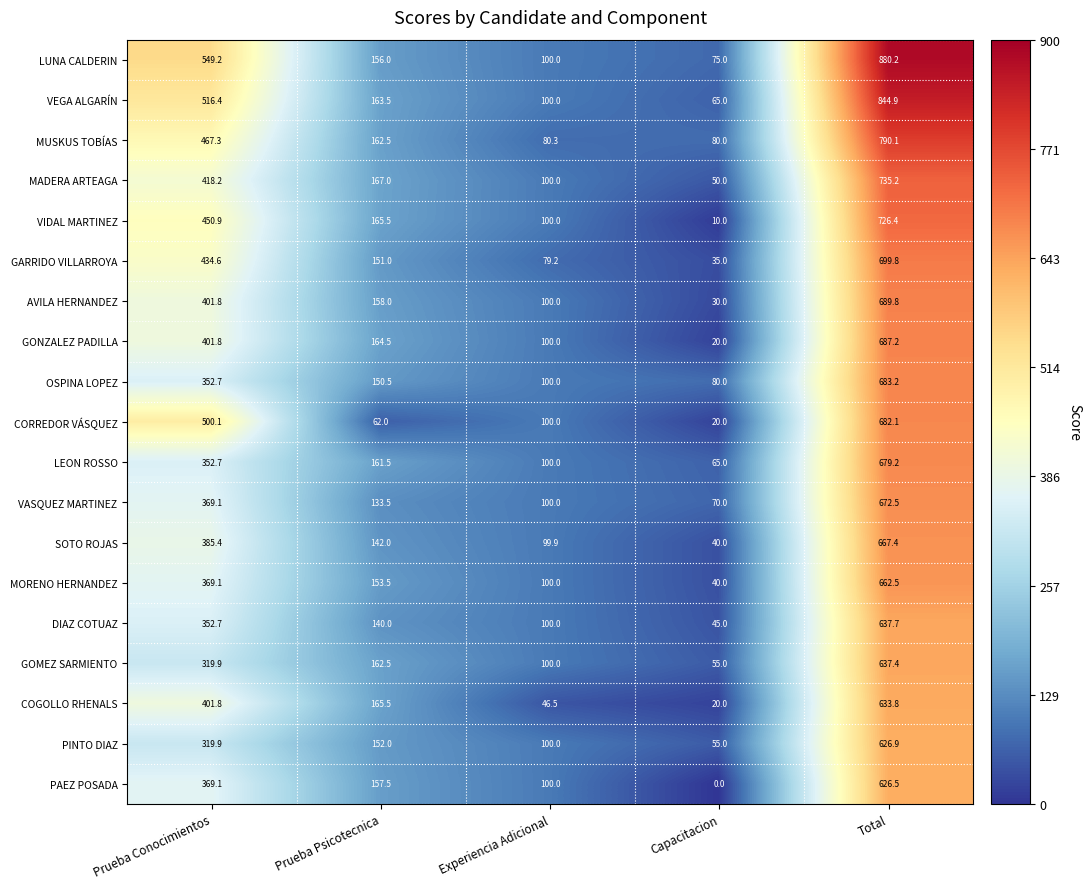

Between Prueba Psicotecnica and Total, which series saw the biggest shift?

LUNA CALDERIN